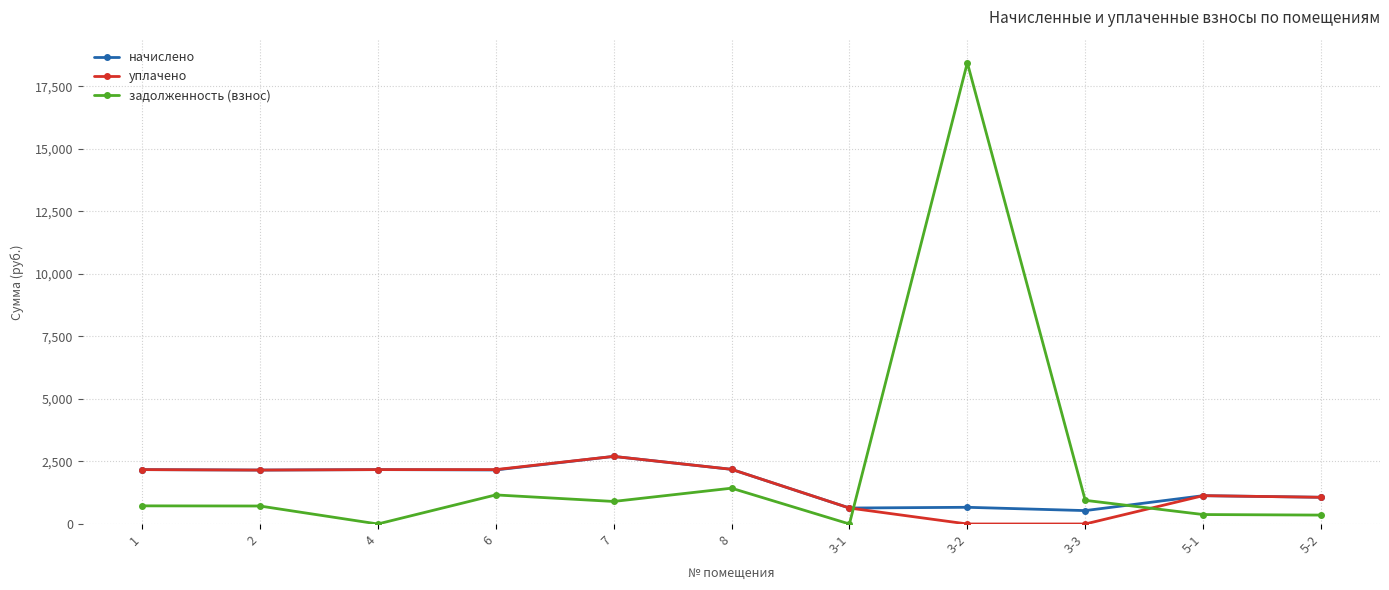

Count the number of categories in the chart.

11